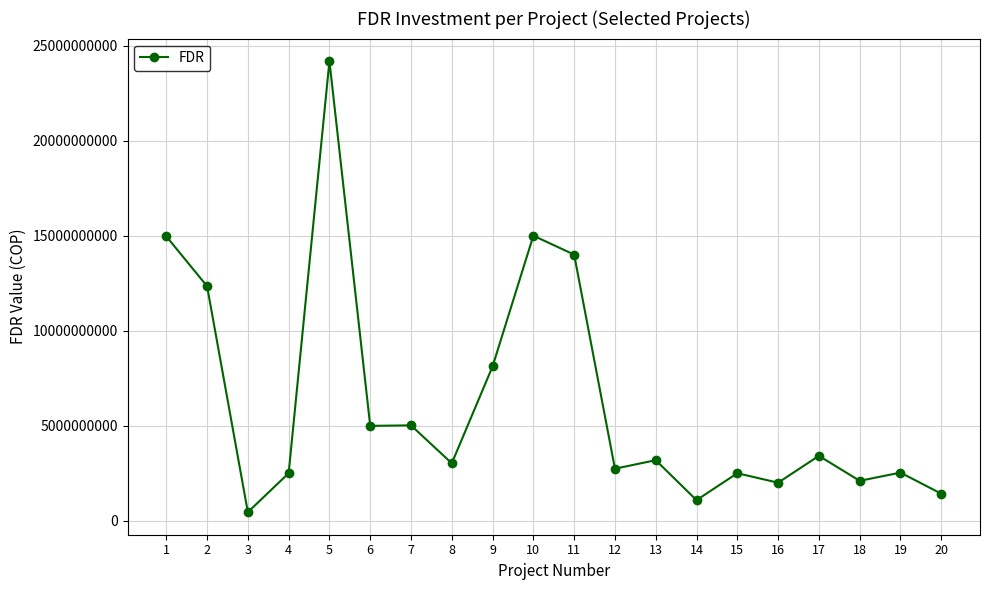

Which label corresponds to the smallest value in the chart?

3